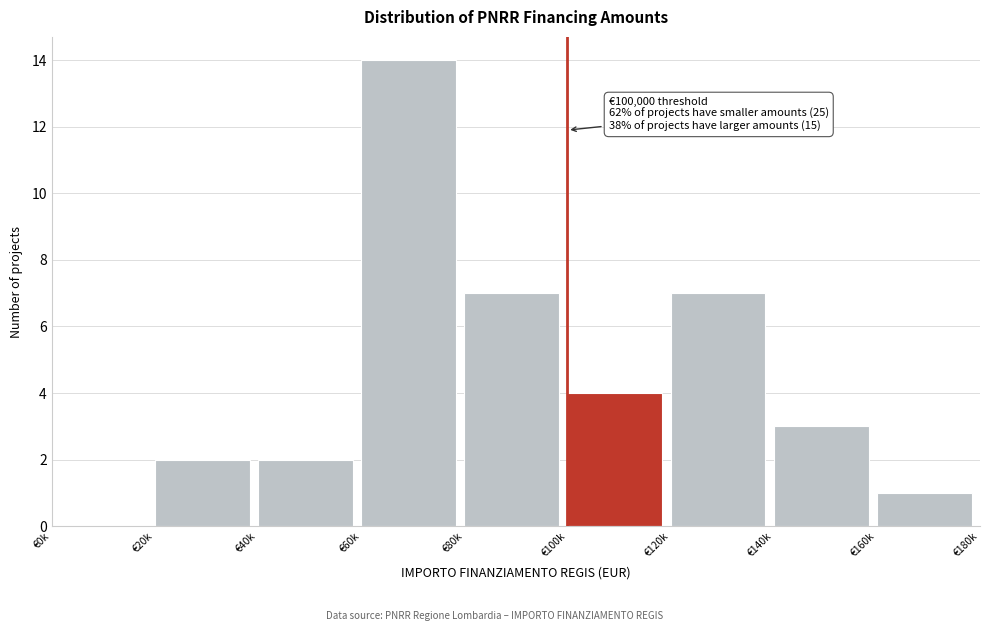

Reading right to left, transcribe all the data shown in this chart.

€160k=1	€140k=3	€120k=7	€100k=4	€80k=7	€60k=14	€40k=2	€20k=2	€0k=0